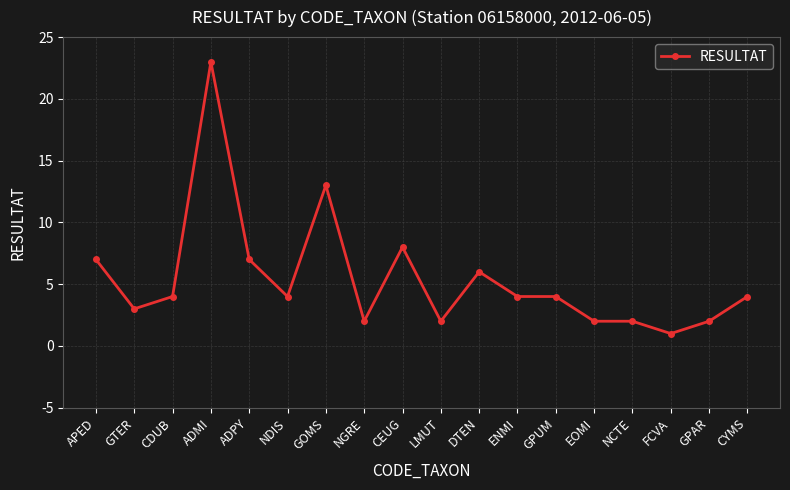

What is the average value?

5